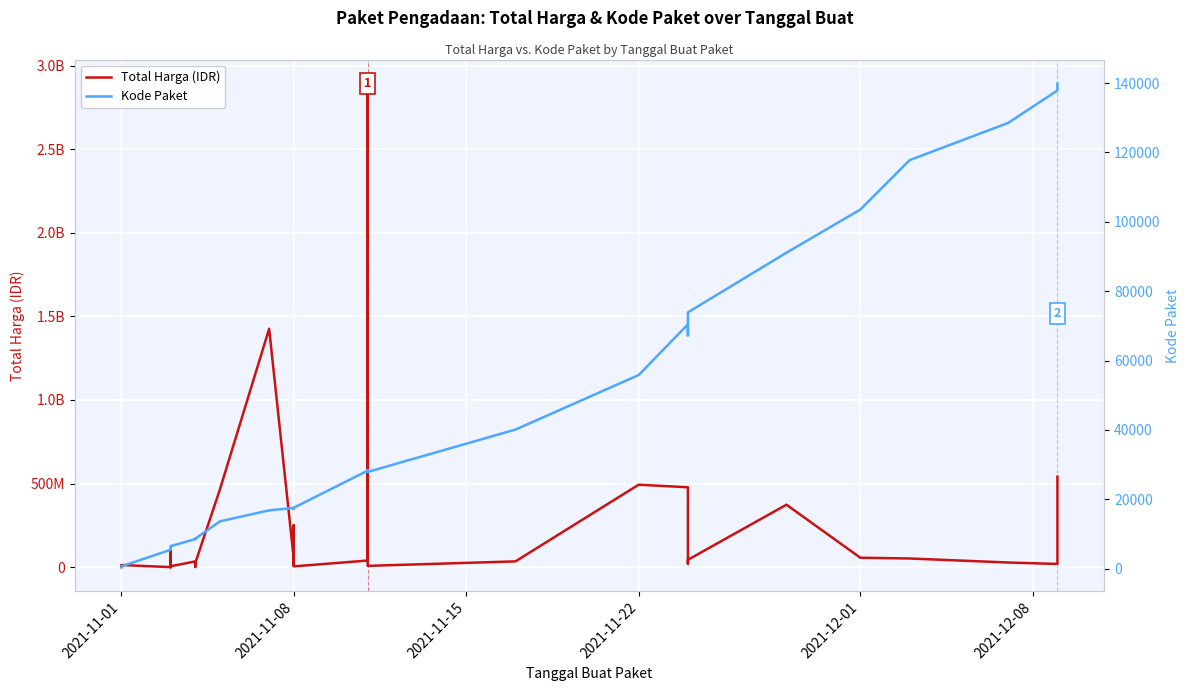

What is the label of the 35th point from the right?

2021-11-01